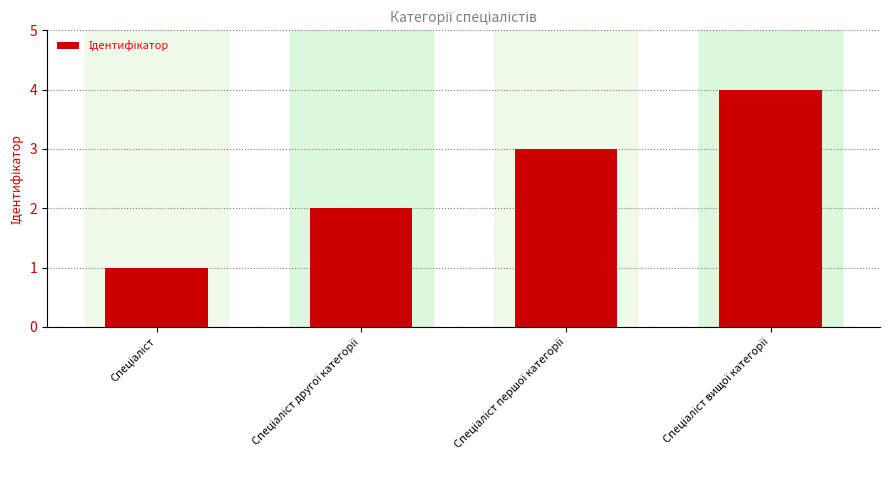

What is the smallest value displayed?

1